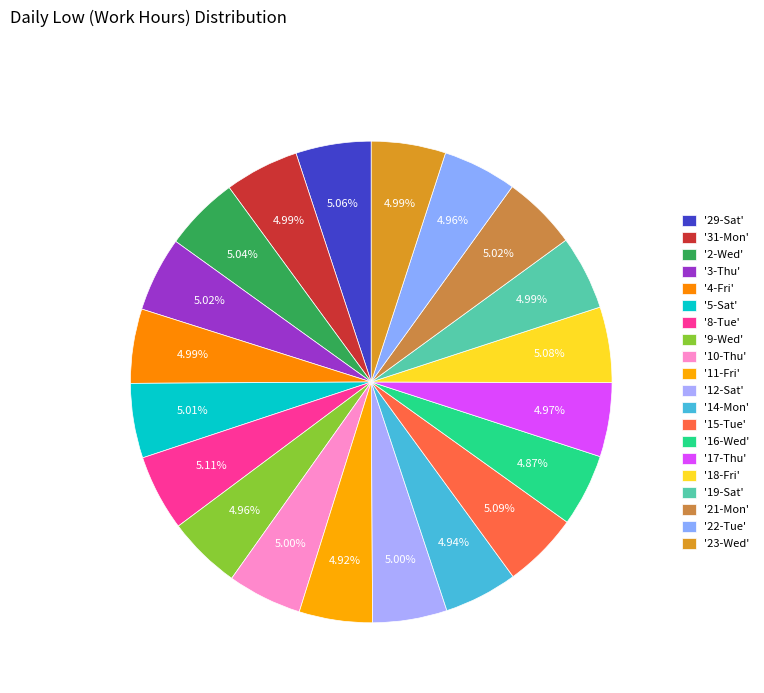

How many slices are in this pie chart?

20